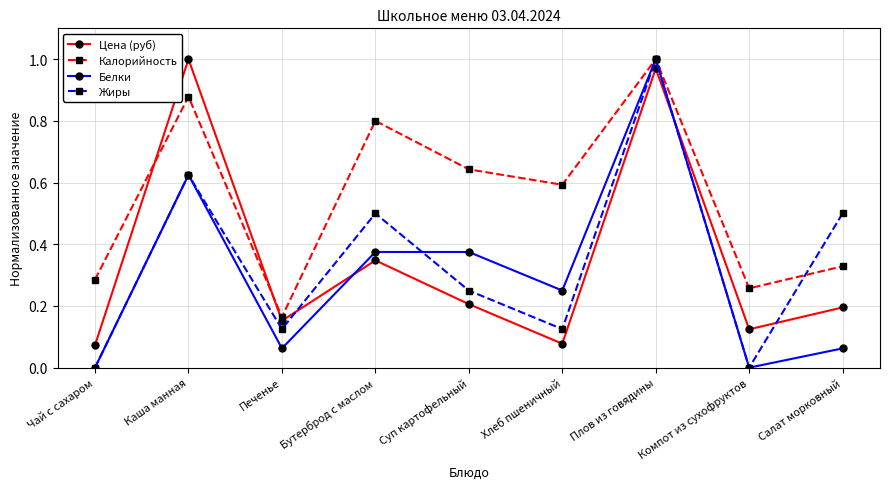

The value of Цена (руб) at Суп картофельный is 0.2. True or false?

True